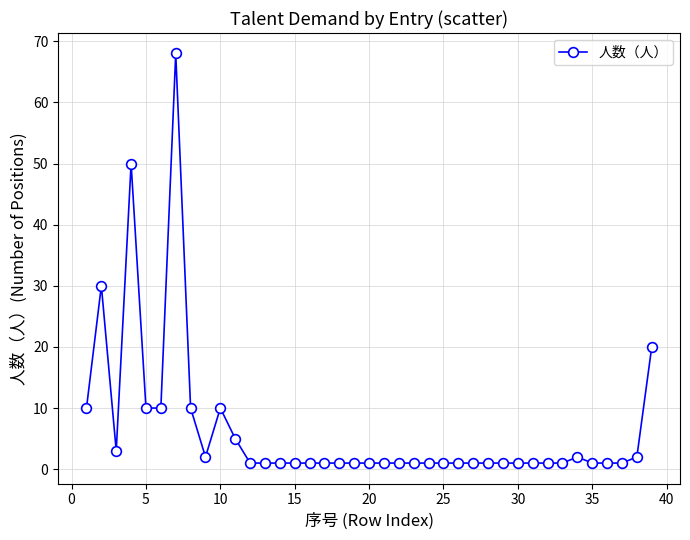

What is the greatest value displayed?

68